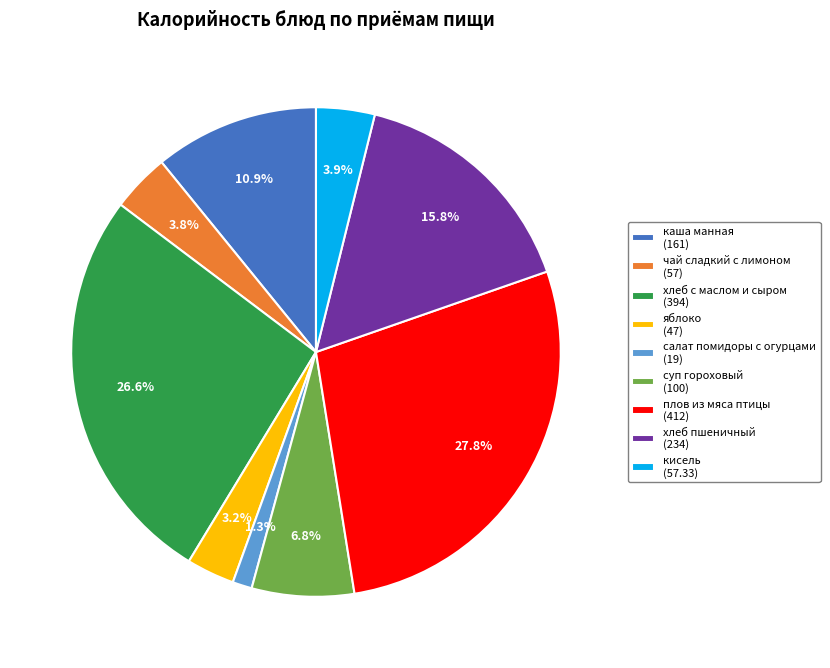

Which slice is the smallest?

салат помидоры с огурцами